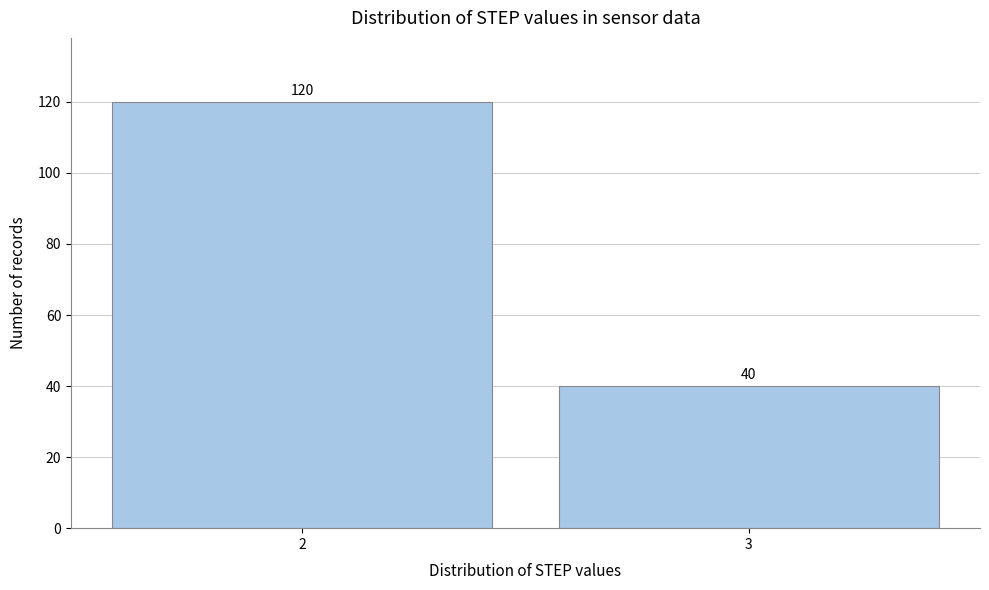

Reading left to right, list all the values displayed in this chart.

120	40